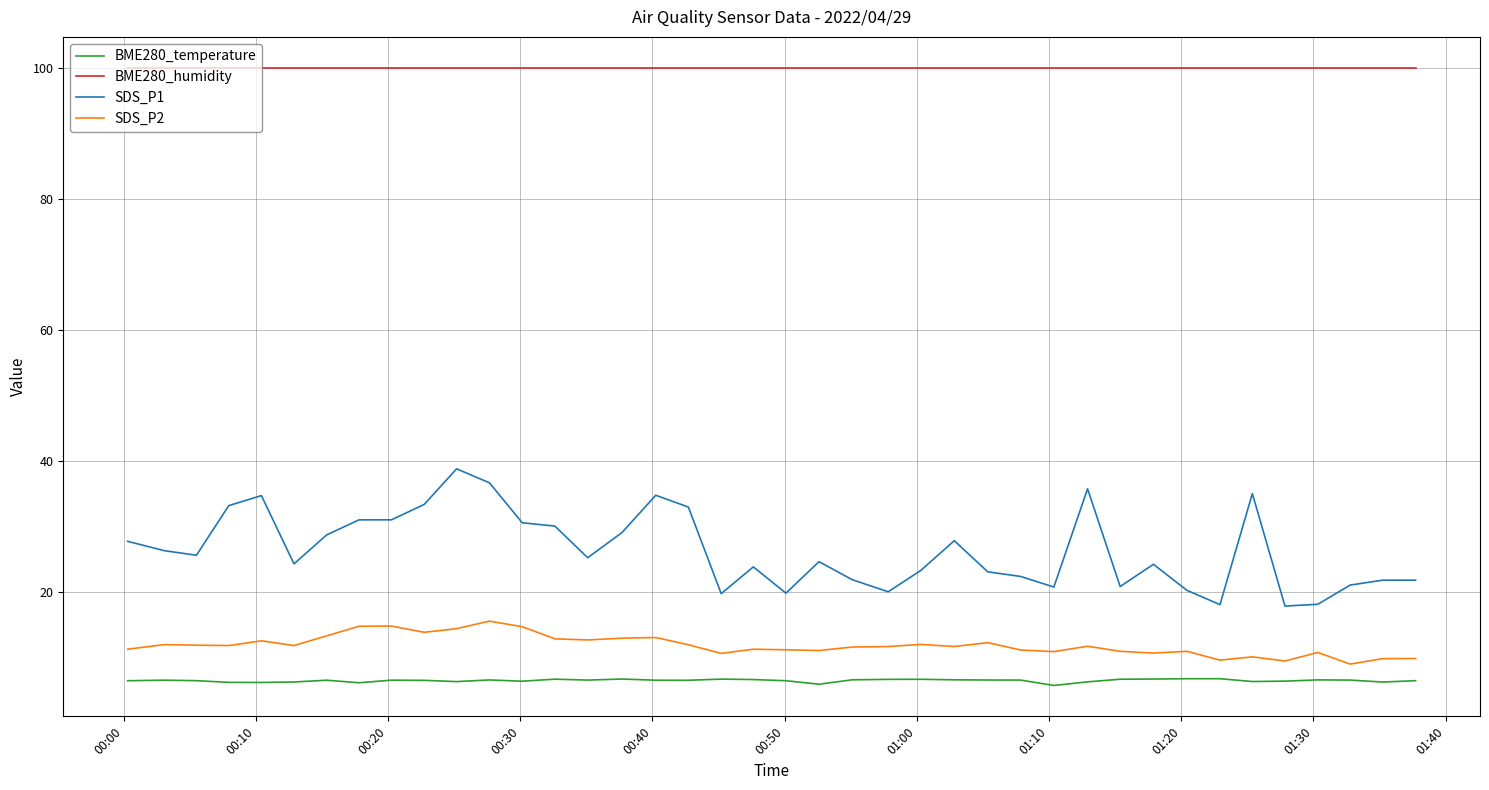

True or false: BME280_temperature and SDS_P1 cross at least once.

False